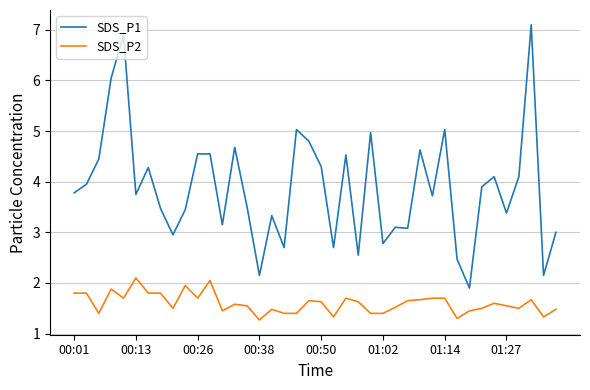

Which series has the largest total across all categories?

SDS_P1